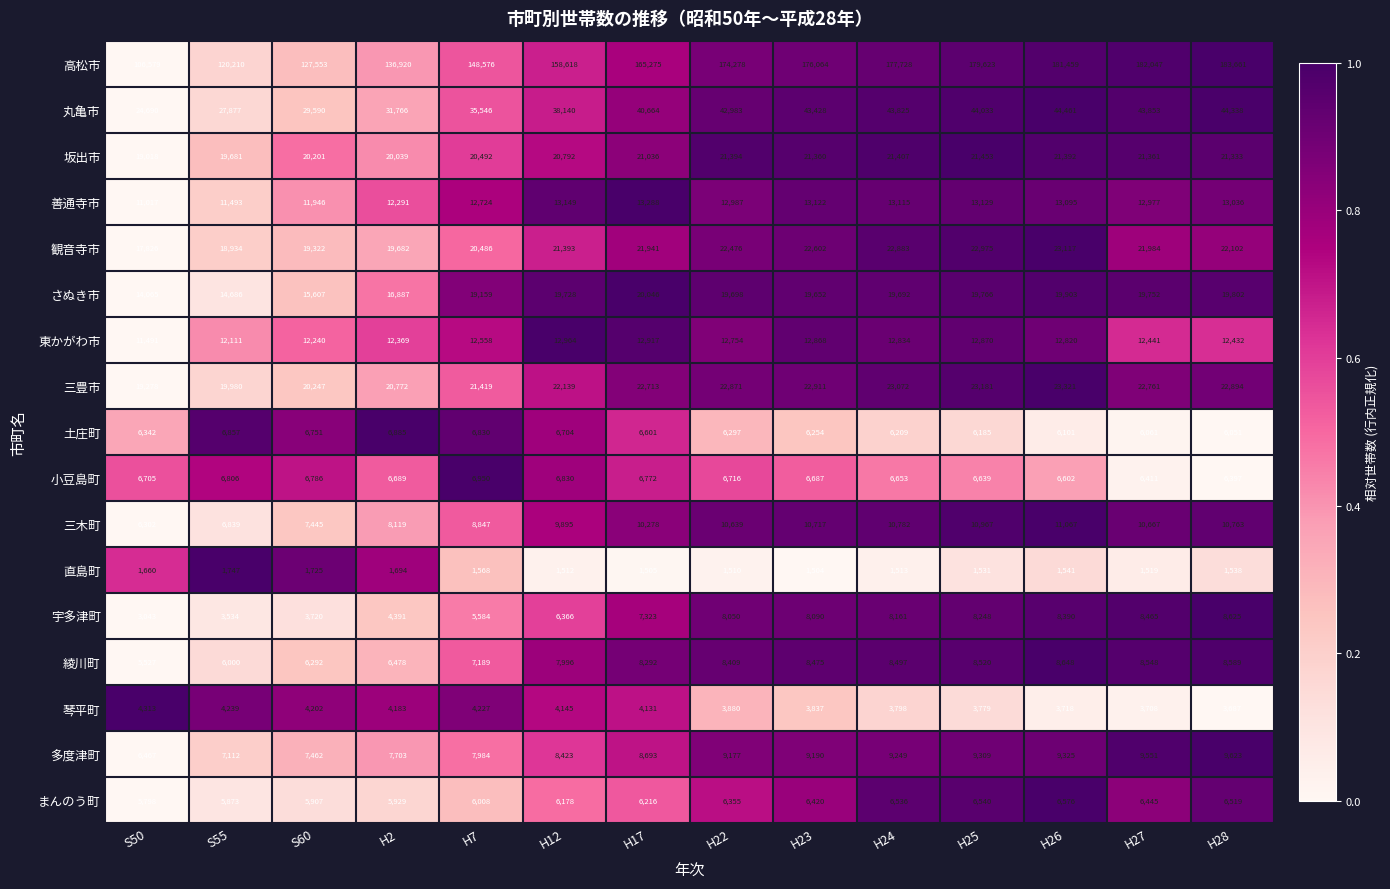

Rank the series by their maximum value, from highest to lowest.

高松市, 丸亀市, 三豊市, 観音寺市, 坂出市, さぬき市, 善通寺市, 東かがわ市, 三木町, 多度津町, 綾川町, 宇多津町, 小豆島町, 土庄町, まんのう町, 琴平町, 直島町